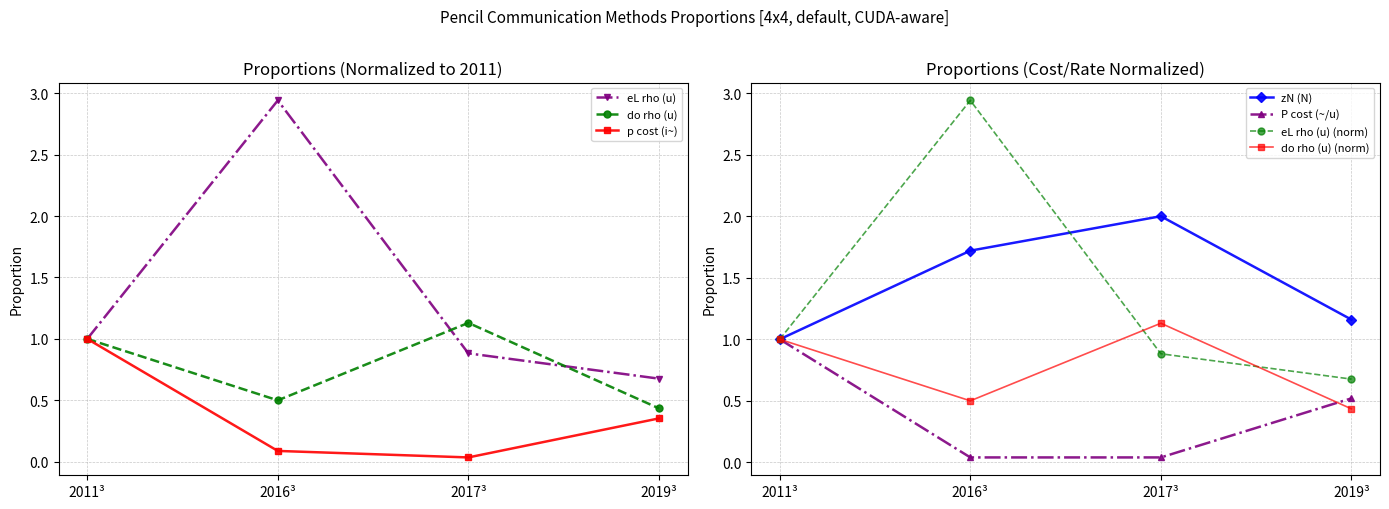

What is the value of the eL rho (u) (norm) point at the 3rd from the left?

0.9